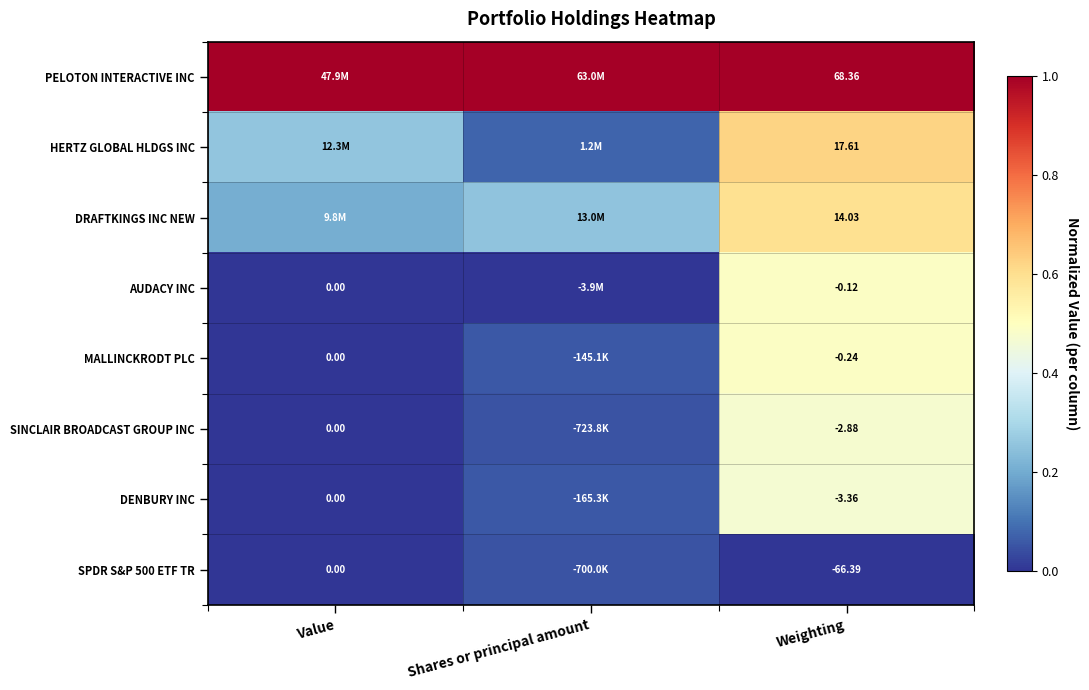

How many distinct data groups are displayed?

8